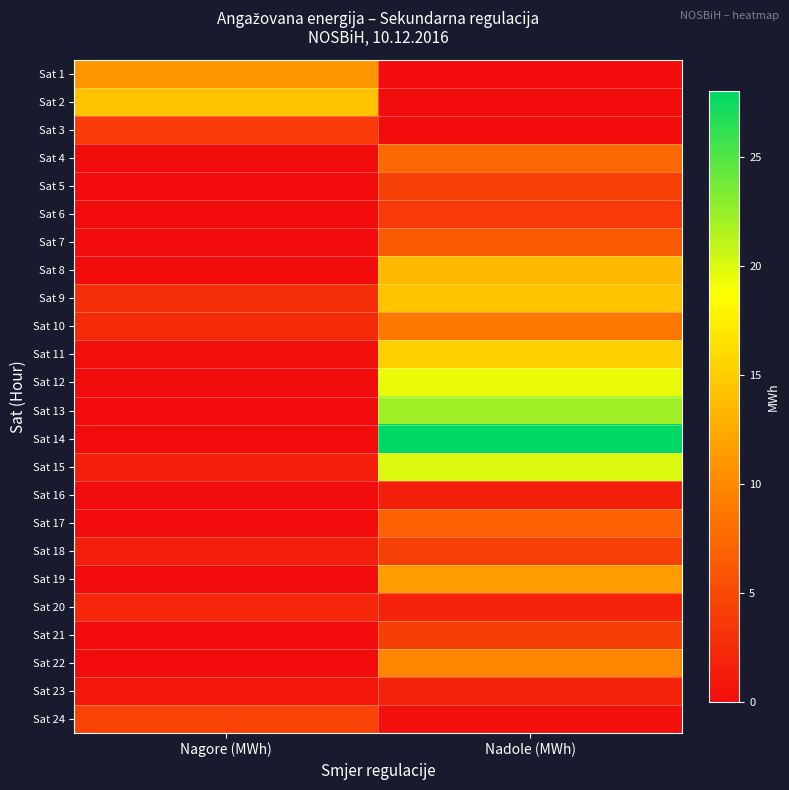

What is the greatest value displayed?

28.1